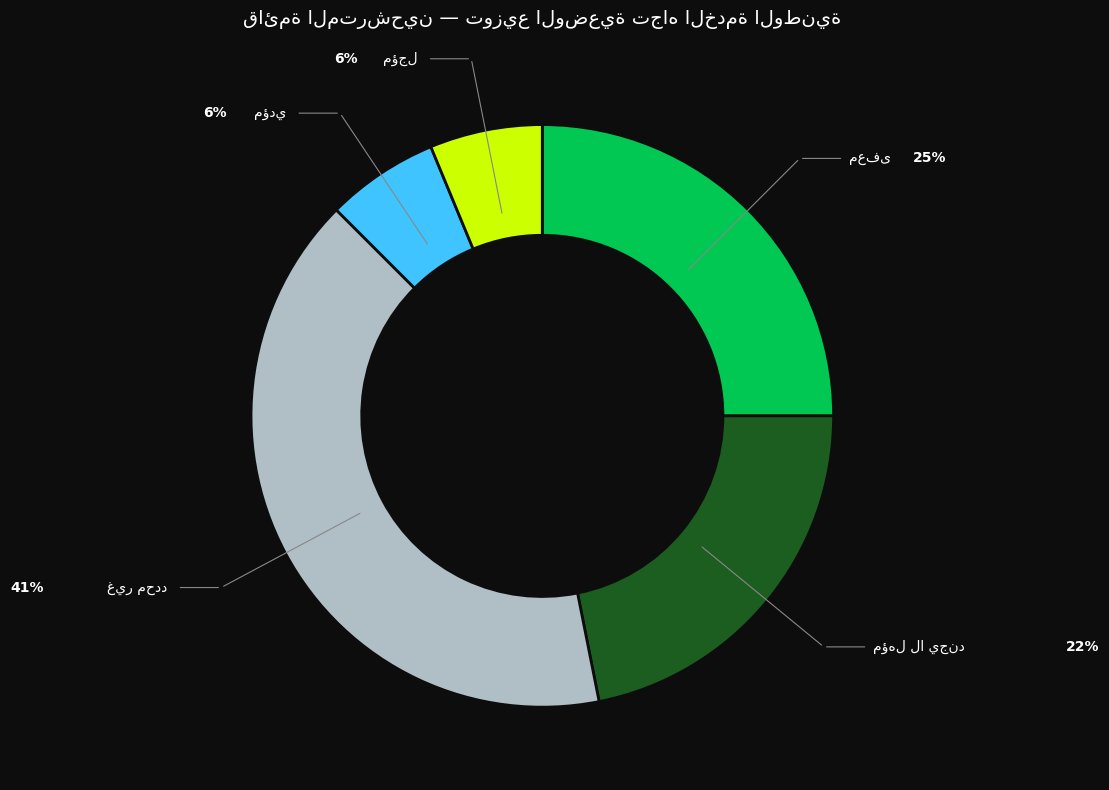

Is there any slice that represents more than half of the pie?

No